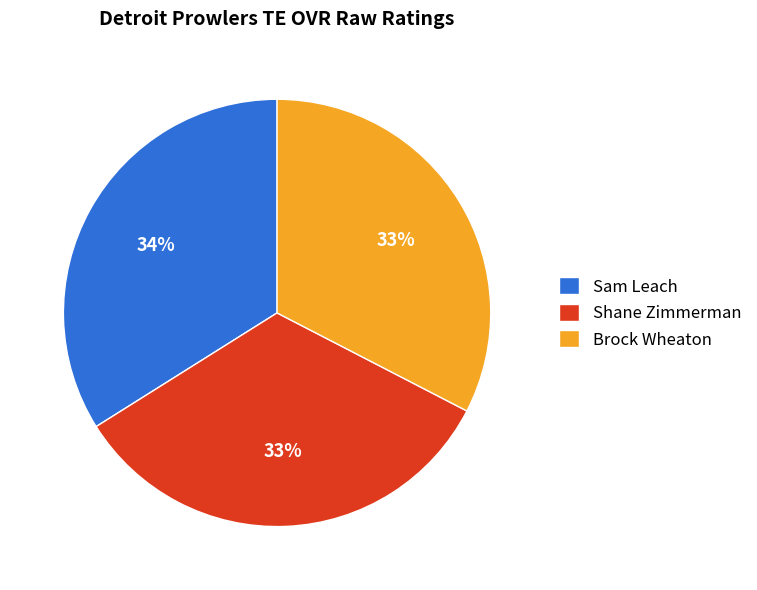

To the nearest percent, what portion does Sam Leach represent?

34%